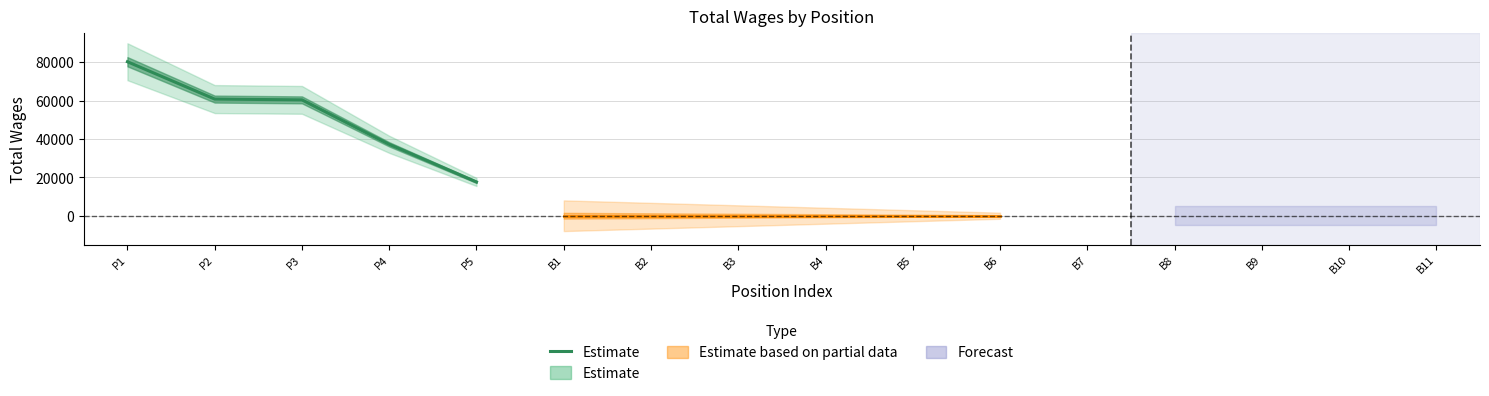

Approximately how many times larger is the value at P2 compared to P5?

3.5